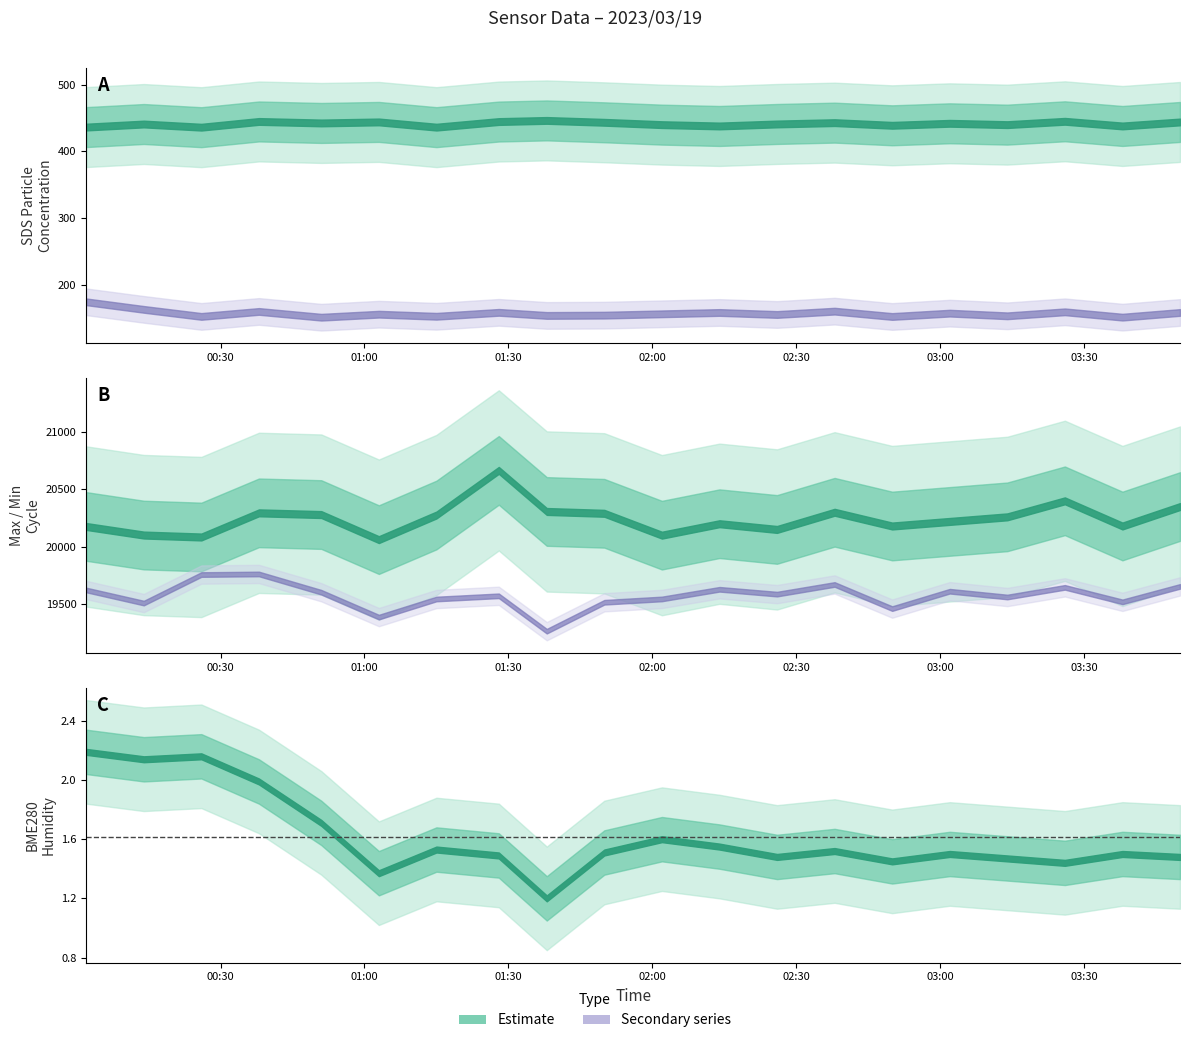

Which category has the lowest value in the Max_cycle series?

2023/03/19 01:03